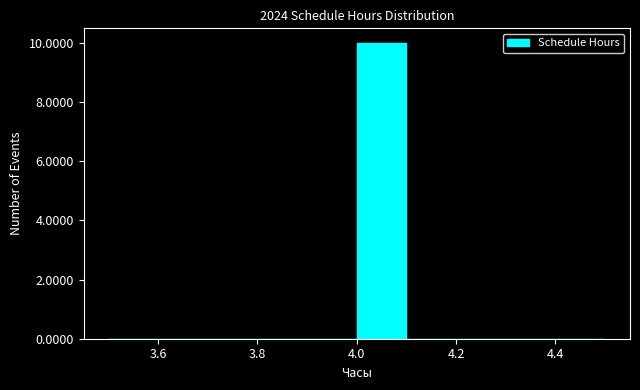

What is the height of the bar covering 4.0 to 4.1 on the x-axis? The values are not printed on the chart, so give them approximately, as read against the axis.

10